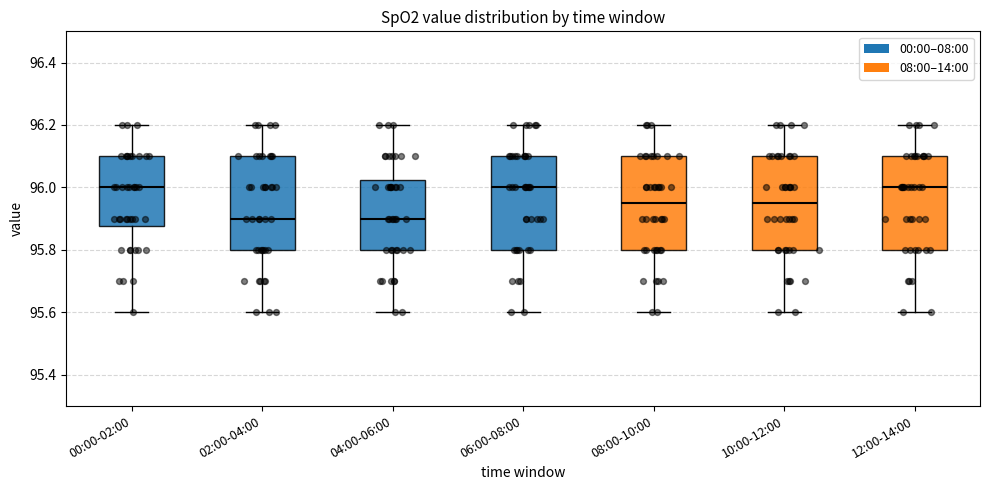

Where is the upper edge of the box for 12:00-14:00 on the y-axis? The values are not printed on the chart, so give them approximately, as read against the axis.

96.10